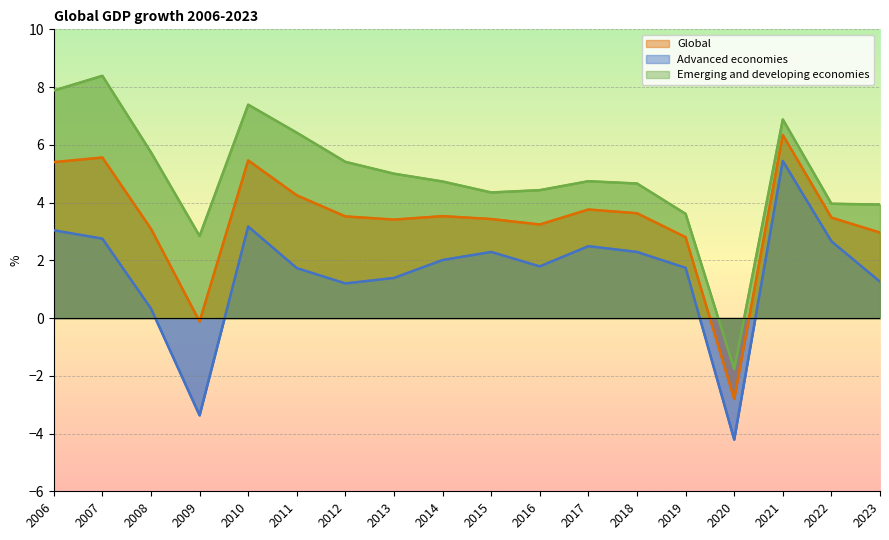

Which category has the highest value in the Global series?

2021